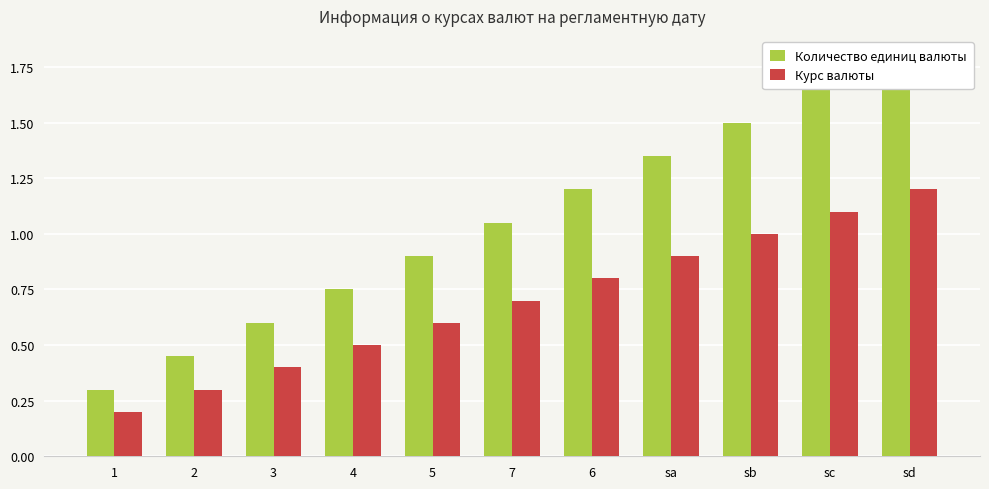

Reading left to right, what are all the values shown in this chart?

Количество единиц валюты: 1=0.3	2=0.4	3=0.6	4=0.8	5=0.9	7=1.1	6=1.2	sa=1.4	sb=1.5	sc=1.6	sd=1.8
Курс валюты: 1=0.2	2=0.3	3=0.4	4=0.5	5=0.6	7=0.7	6=0.8	sa=0.9	sb=1.0	sc=1.1	sd=1.2